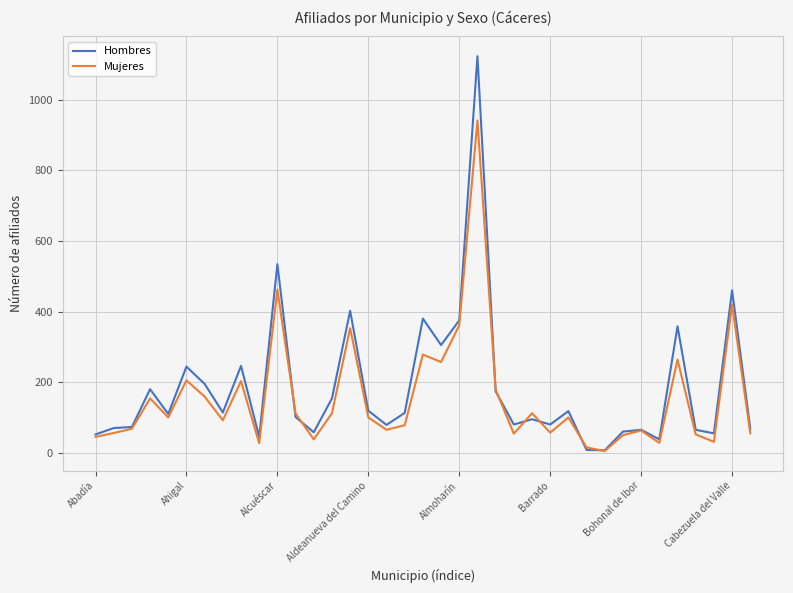

Which series ends up on top after the final intersection of Mujeres and Hombres?

Hombres